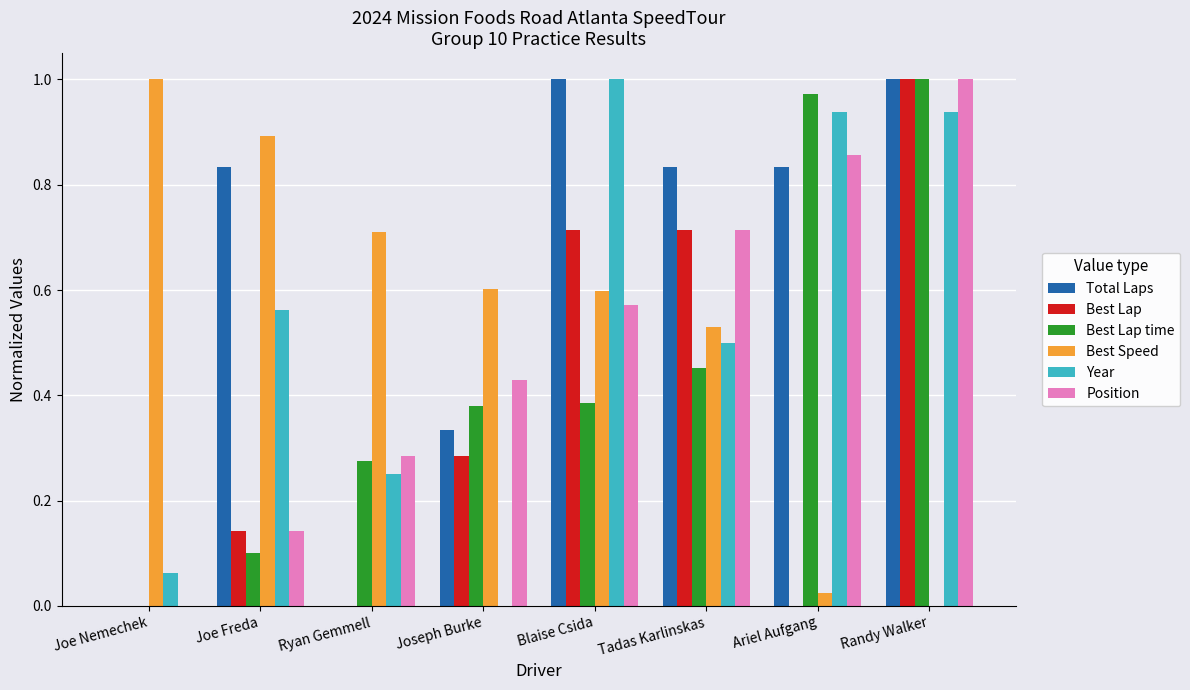

Which series changed the most between Joseph Burke and Blaise Csida?

Year